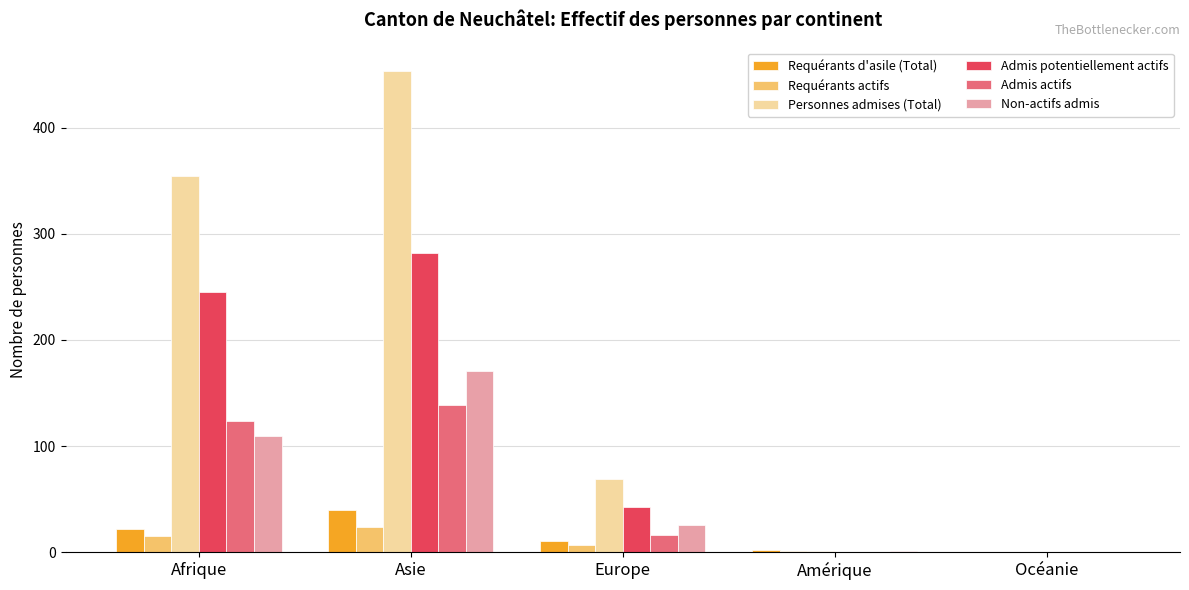

What is the sum of all Non-actifs admis values?

307